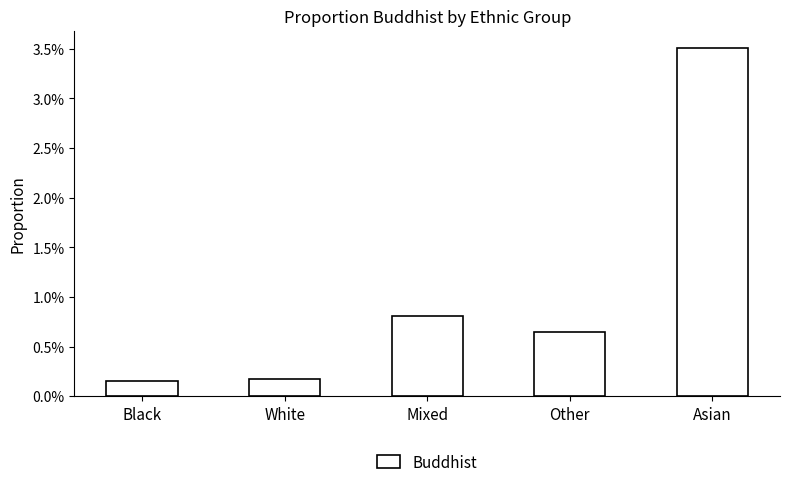

Which category has the highest value across all series?

Asian